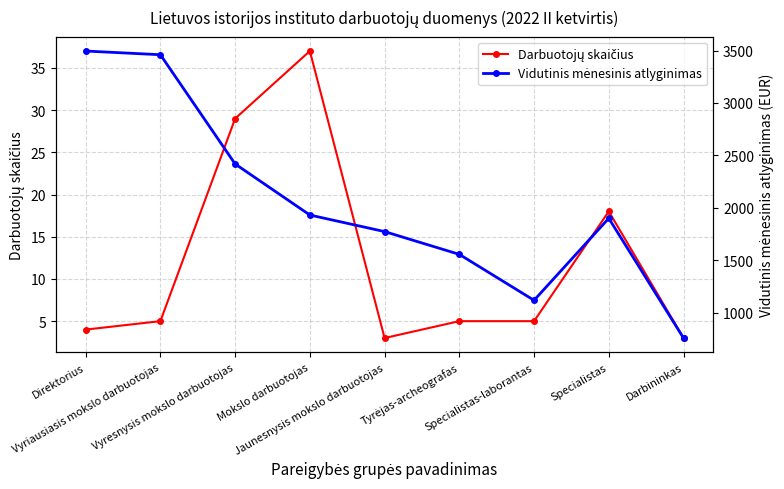

List the labels in order of Vidutinis mėnesinis atlyginimas value, largest first.

Direktorius, Vyriausiasis mokslo darbuotojas, Vyresnysis mokslo darbuotojas, Mokslo darbuotojas, Specialistas, Jaunesnysis mokslo darbuotojas, Tyrėjas-archeografas, Specialistas-laborantas, Darbininkas